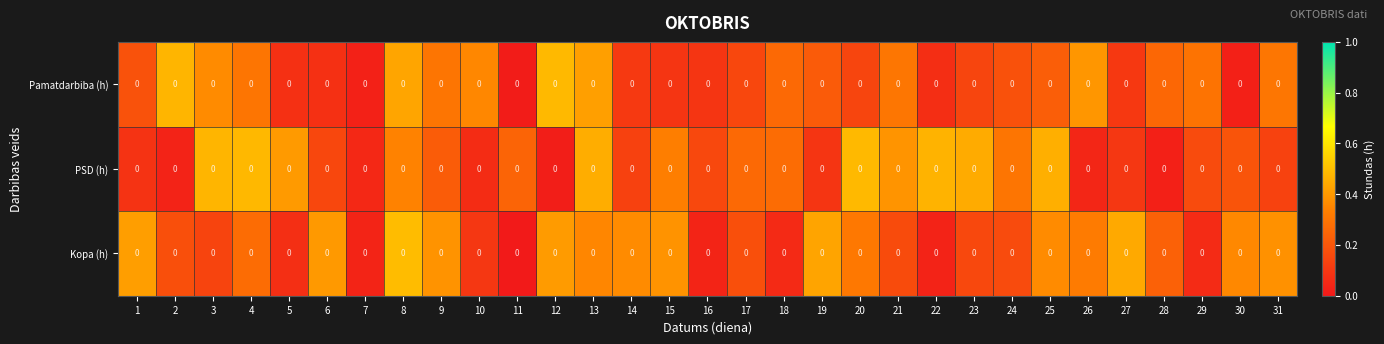

List the labels in order of PSD (h) value, largest first.

20, 4, 3, 22, 25, 13, 23, 5, 21, 8, 15, 24, 18, 17, 11, 9, 30, 29, 16, 6, 31, 14, 27, 19, 1, 10, 7, 26, 2, 28, 12